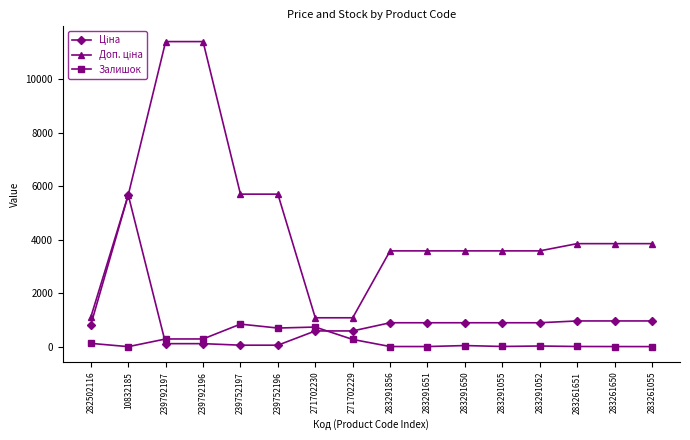

What is the total value across all series at 271702230?

2406.6